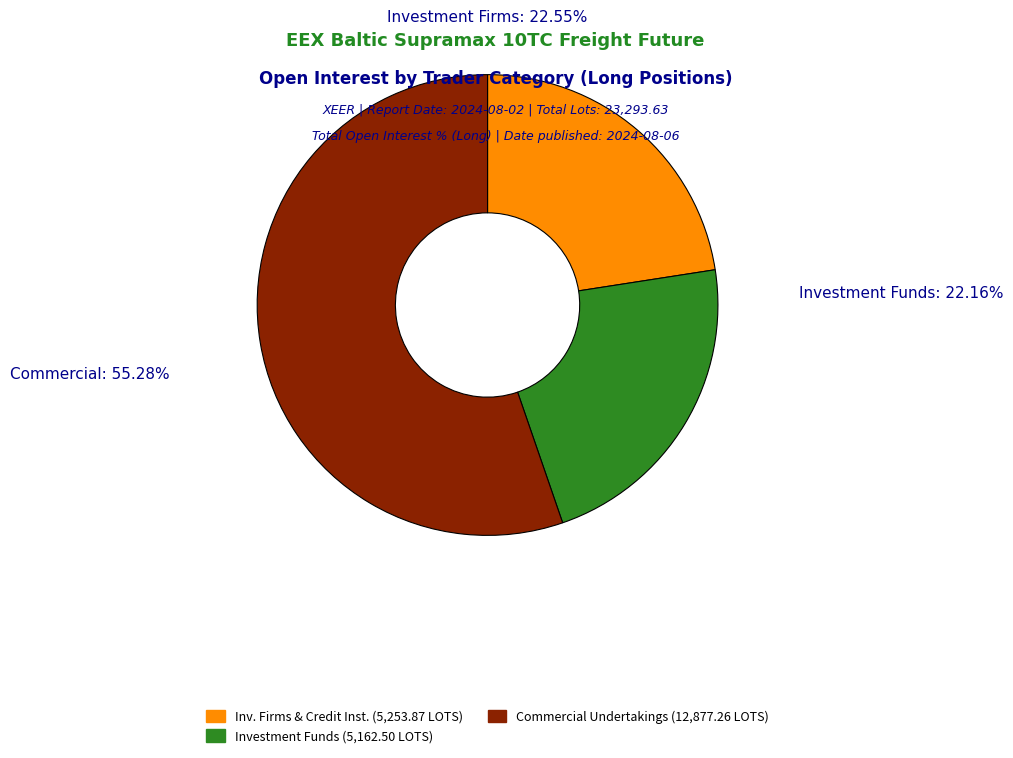

Count the number of slices in the pie.

3